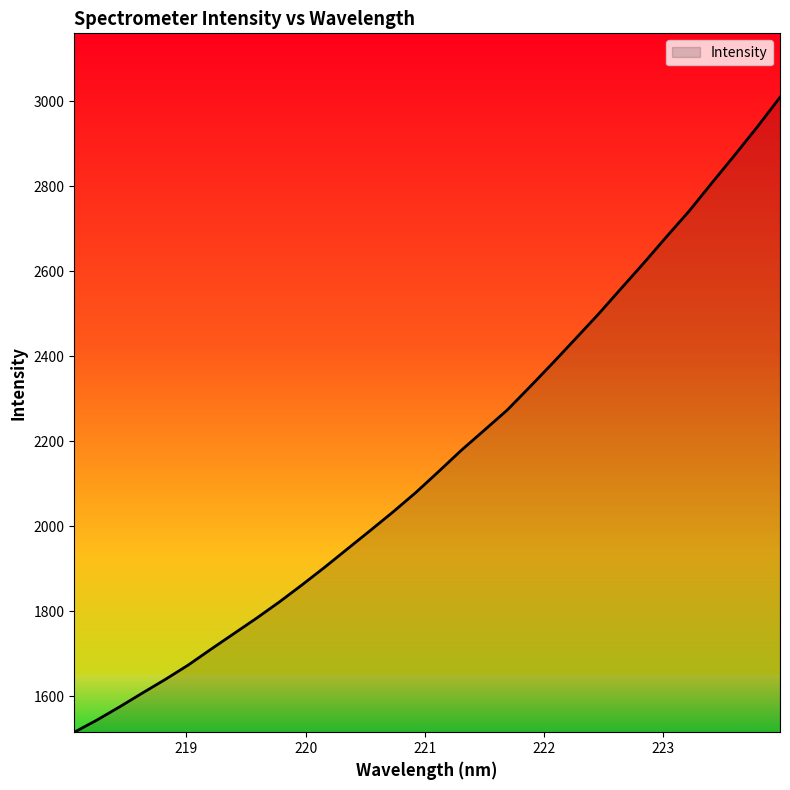

What is the greatest value displayed?

3009.3